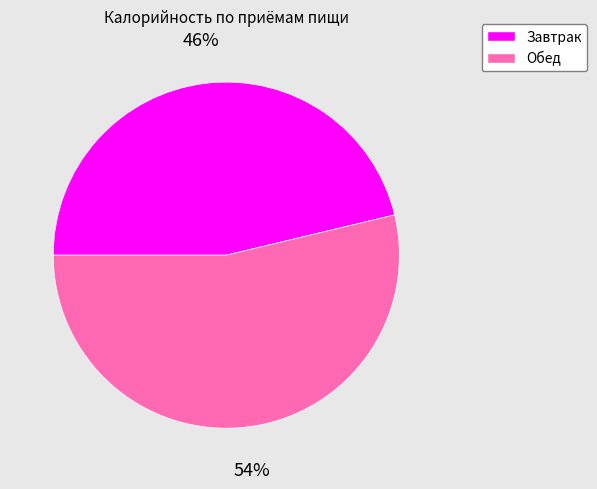

Which category has the biggest portion of the pie?

Обед